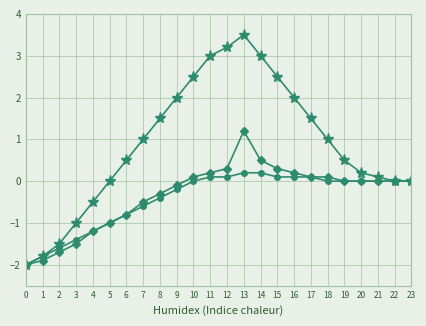

What is the maximum value shown in the chart?

3.5